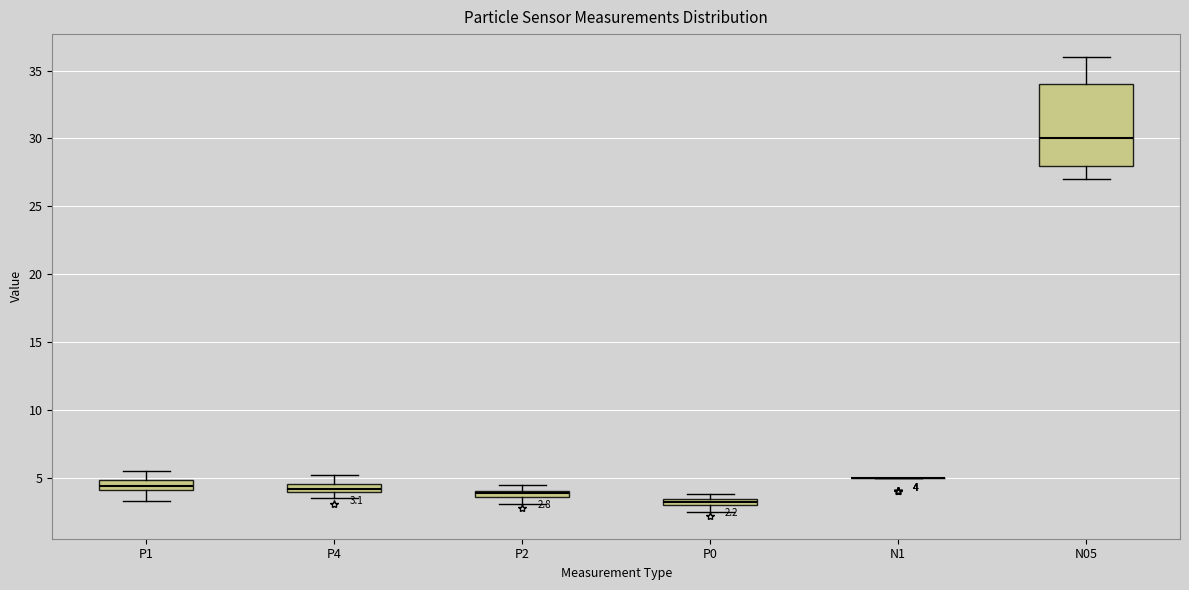

Which box is the tallest, from its lower edge to its upper edge?

N05